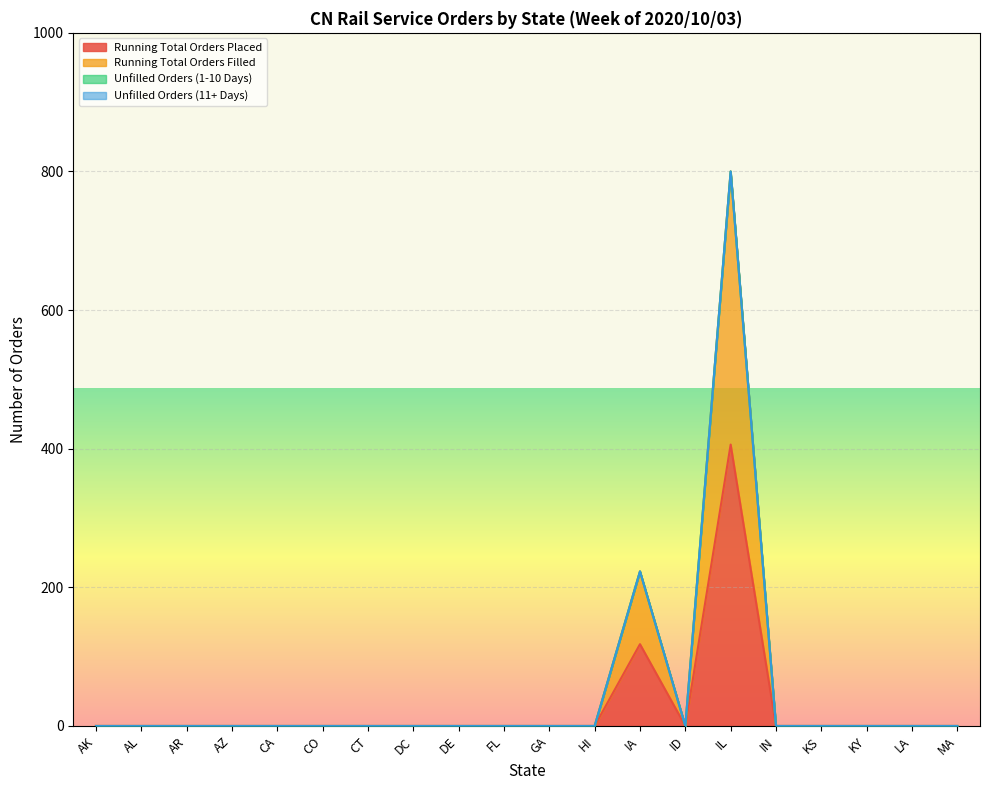

Does the chart display data point markers on the line(s)?

No